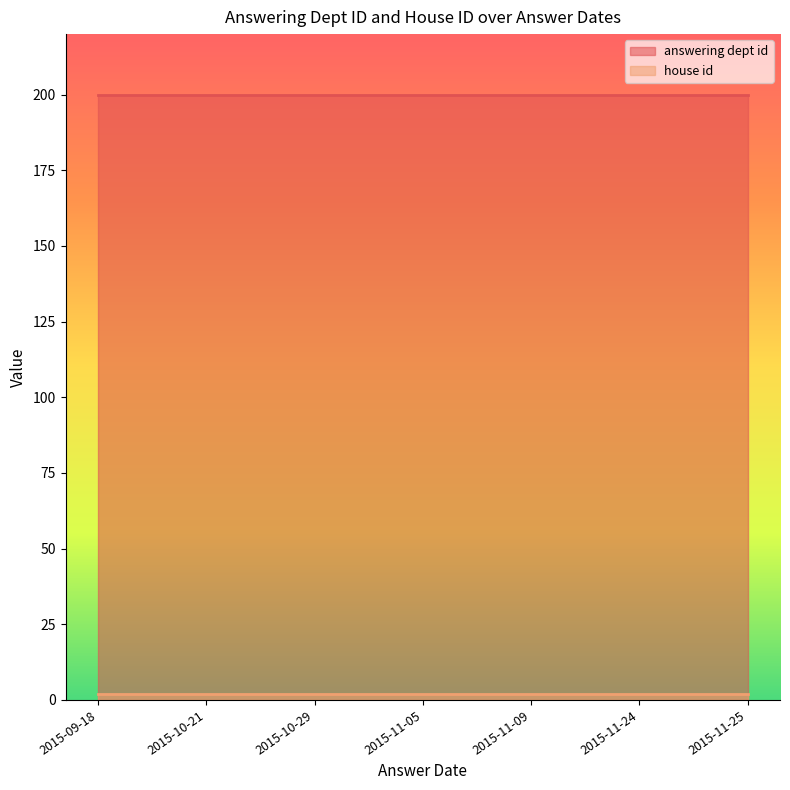

Which series has the largest total across all categories?

answering dept id